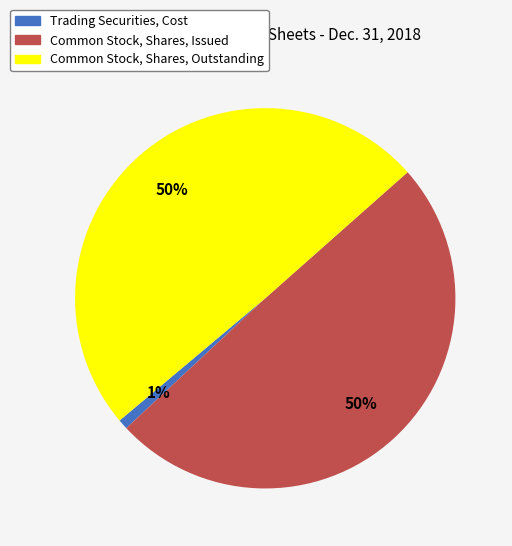

True or false: Common Stock, Shares, Issued accounts for 50% of the total.

True